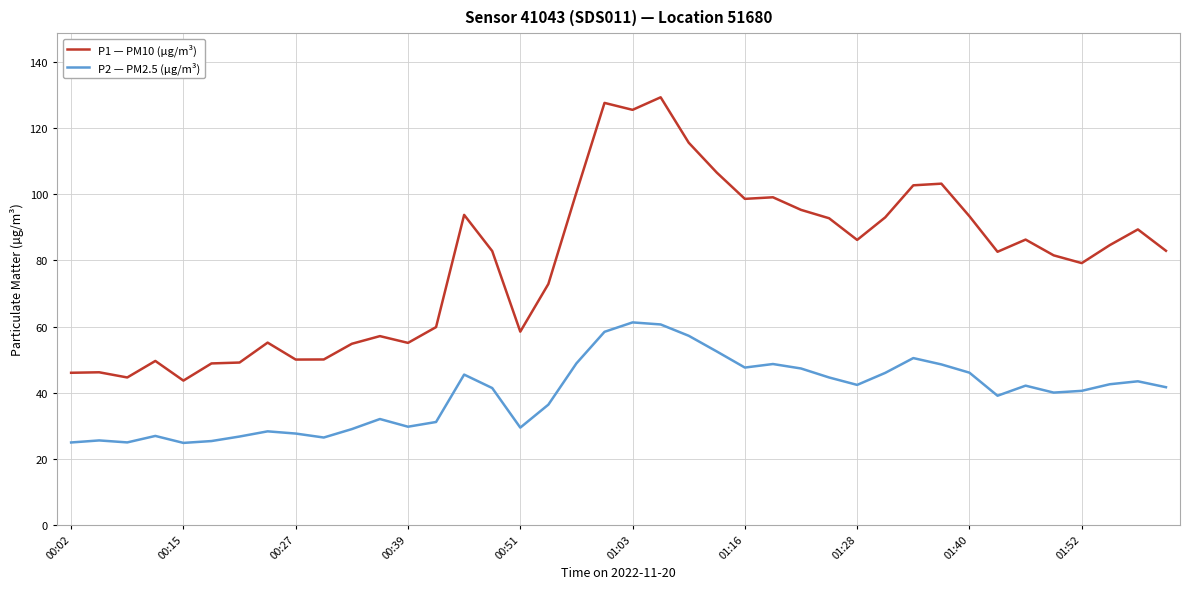

Which series has the largest total across all categories?

P1 — PM10 (µg/m³)